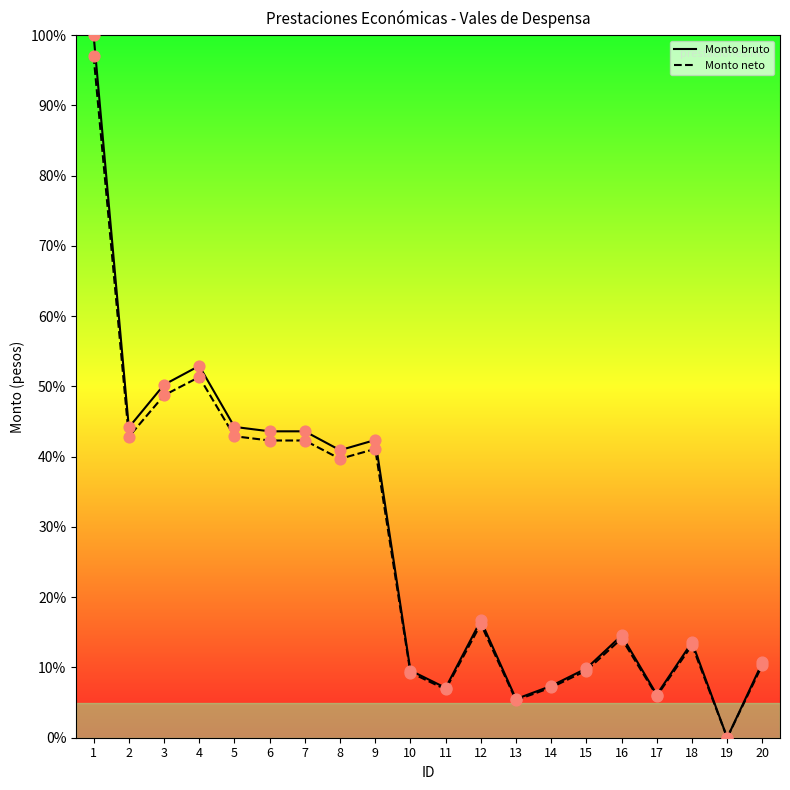

Which series has the widest spread of Y values?

Monto bruto